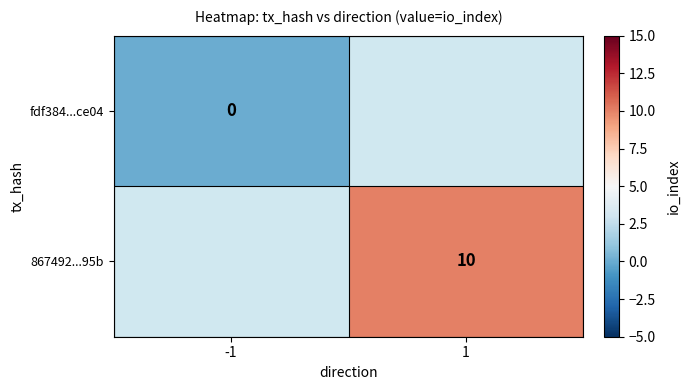

List the labels in order of fdf384...ce04 value, smallest first.

-1, 1